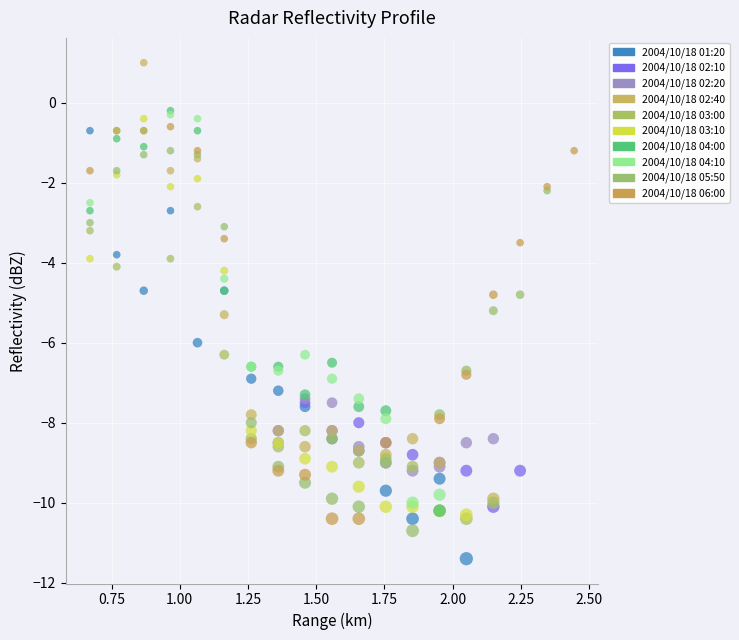

Which series reaches the minimum Y coordinate?

2004/10/18 01:20